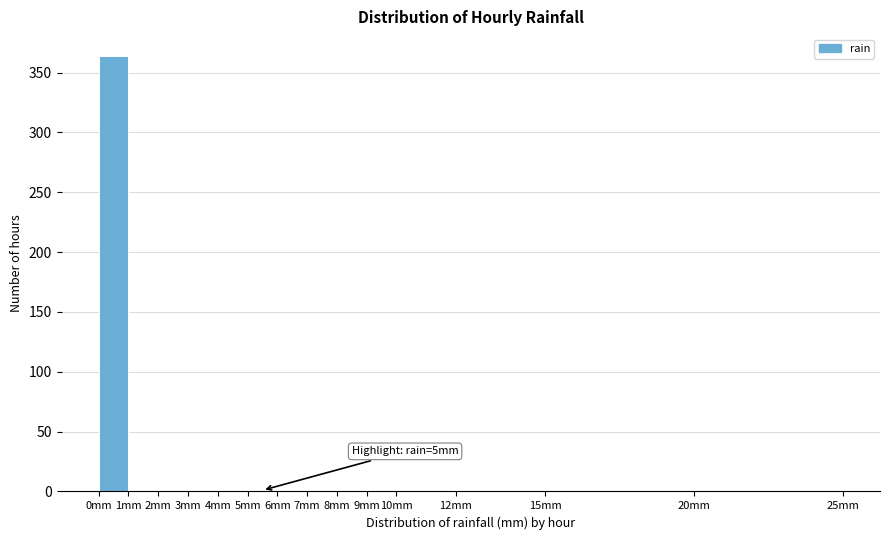

Over which range of the x-axis is the bar tallest?

0 to 1